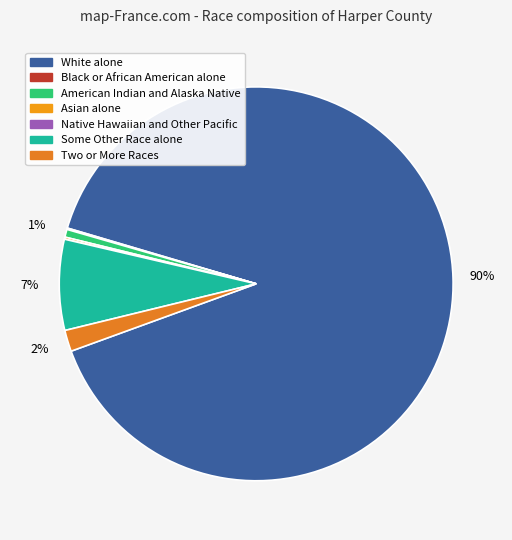

Count the number of slices in the pie.

7